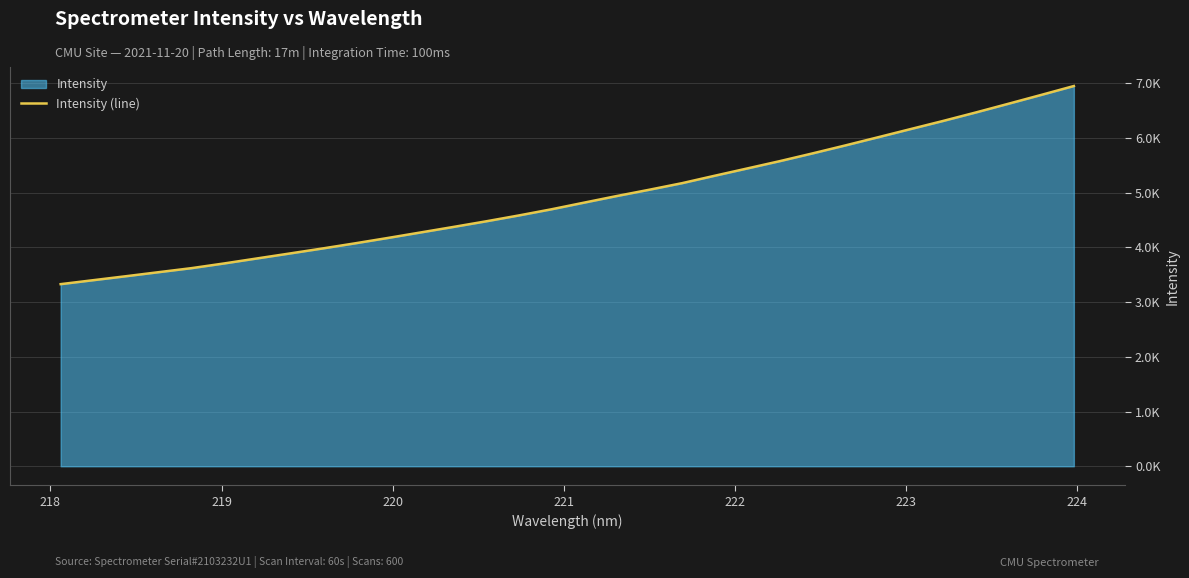

How many data points are less than 4818?

16